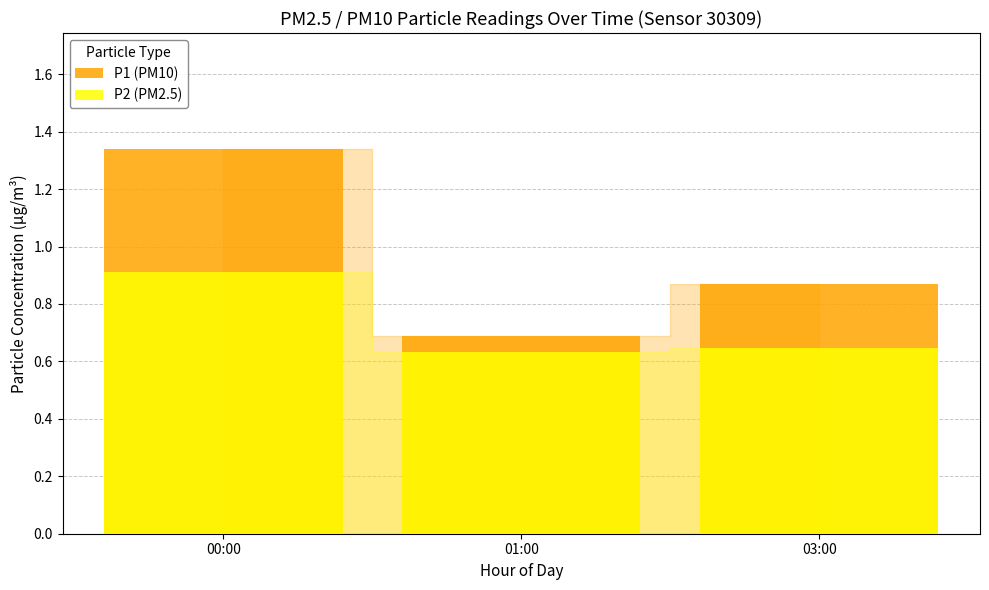

Which series has the largest range (max minus min)?

P1 (PM10)